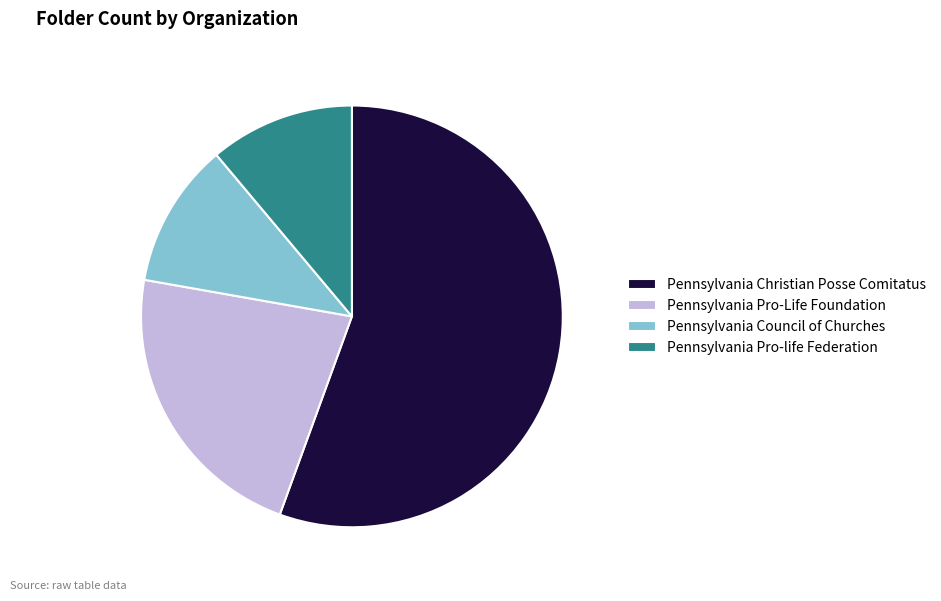

Which slice represents more than half of the pie?

Pennsylvania Christian Posse Comitatus